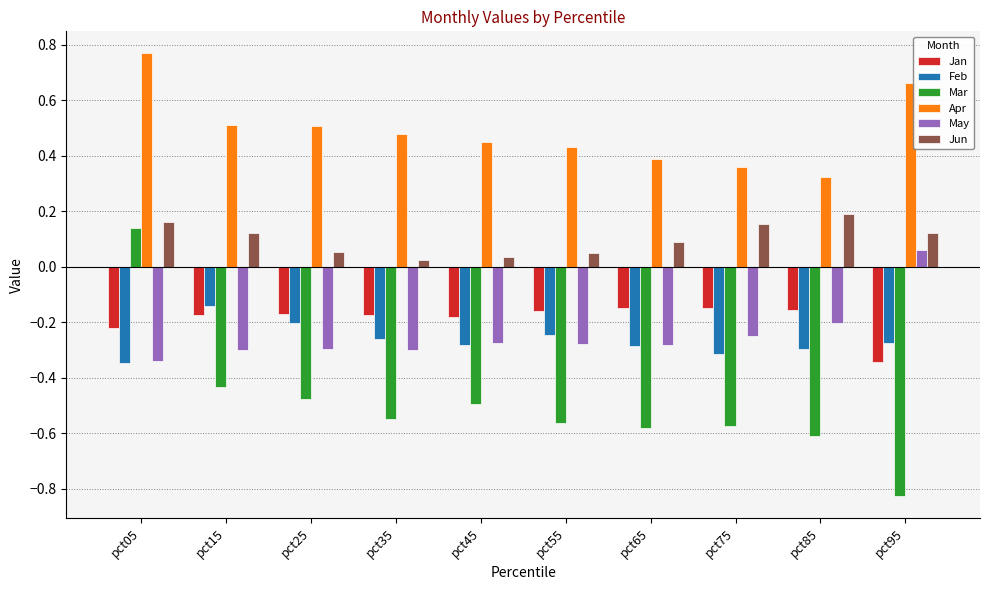

Between pct05 and pct85, which series saw the biggest shift?

Mar